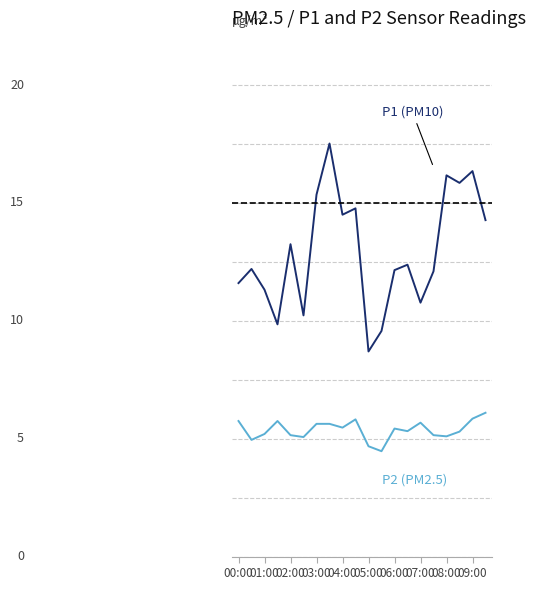

Does the chart display data point markers on the line(s)?

No